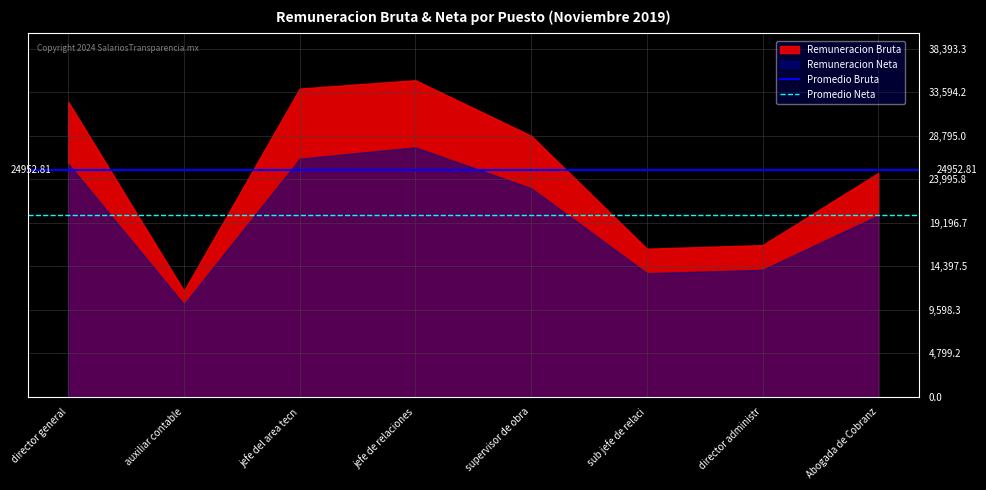

Which series has the largest total across all categories?

Remuneracion Bruta